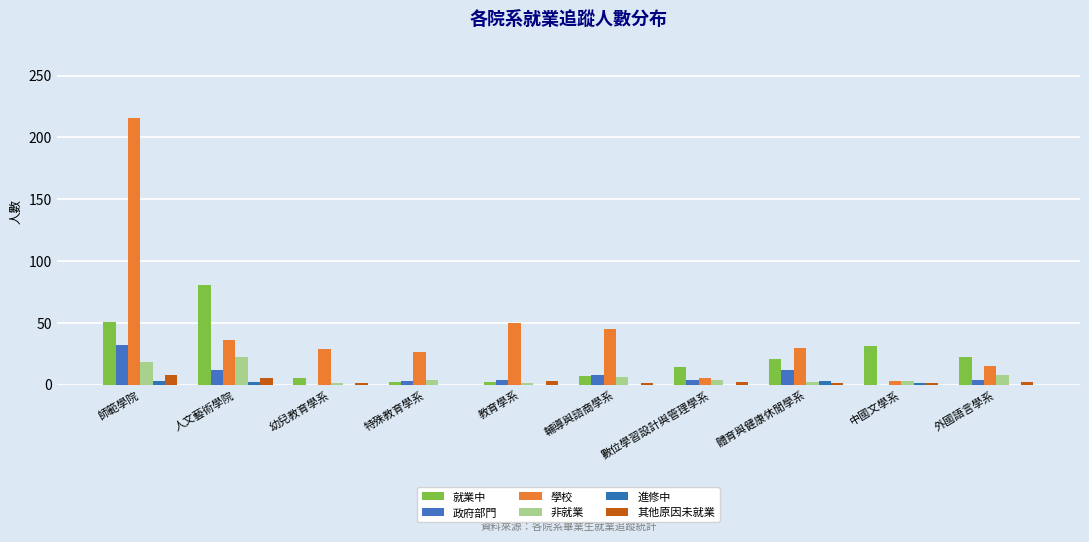

True or false: 就業中 has a value of 2 at 特殊教育學系.

True